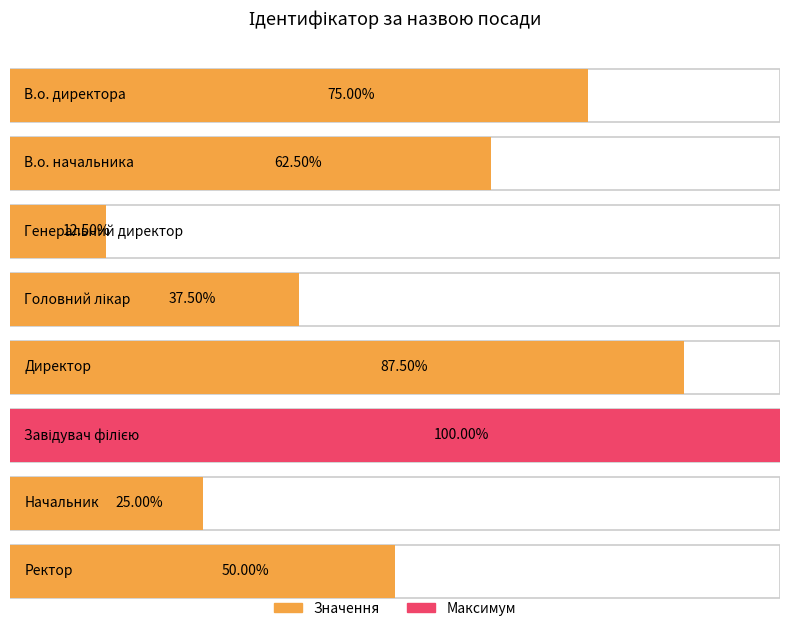

Reading right to left, transcribe all the data shown in this chart.

Ректор=4	Начальник=2	Завідувач філією=8	Директор=7	Головний лікар=3	Генеральний директор=1	В.о. начальника=5	В.о. директора=6